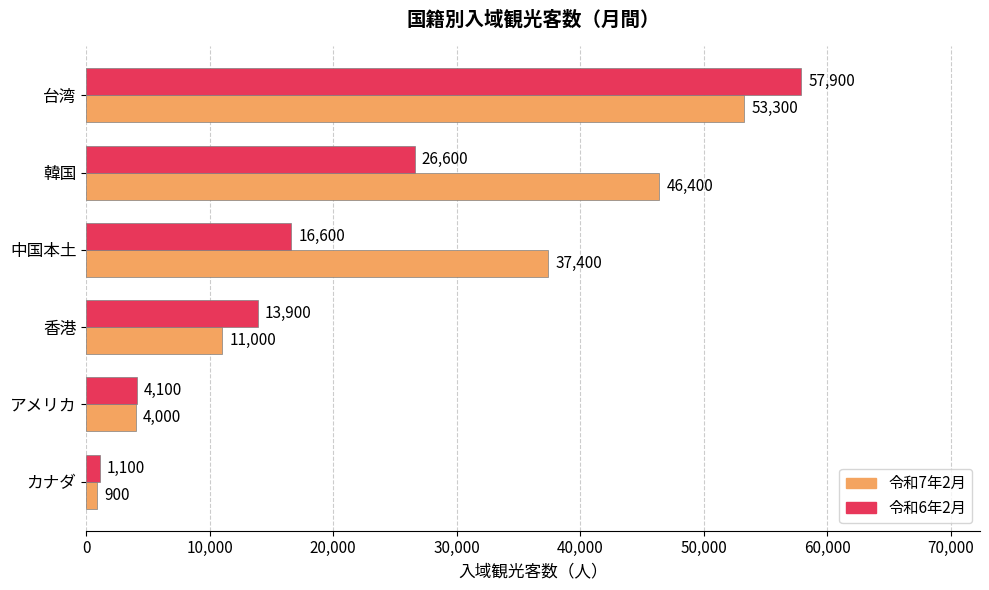

Which series changed the most between 香港 and アメリカ?

令和6年2月